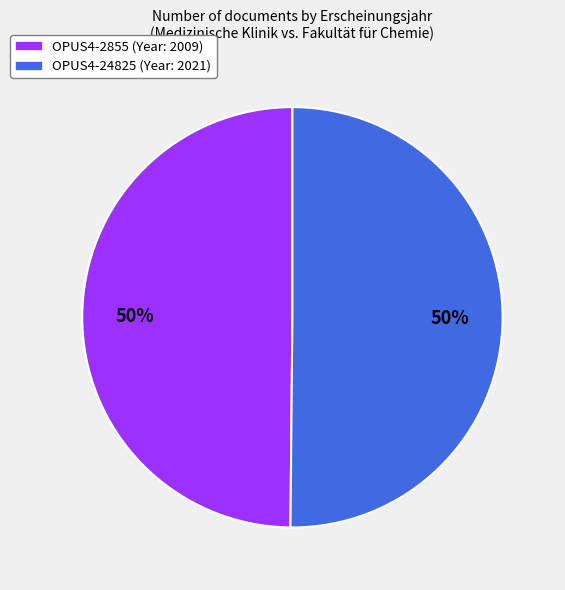

True or false: OPUS4-24825 (Year: 2021) accounts for 50% of the total.

True